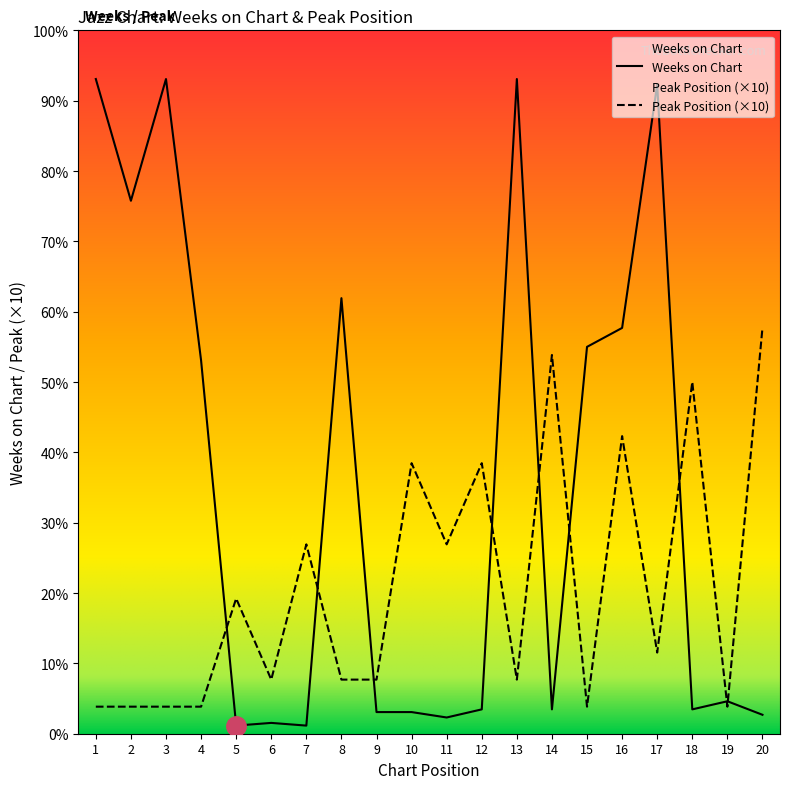

At 14, list the series in order from largest to smallest.

Peak Position (×10), Weeks on Chart